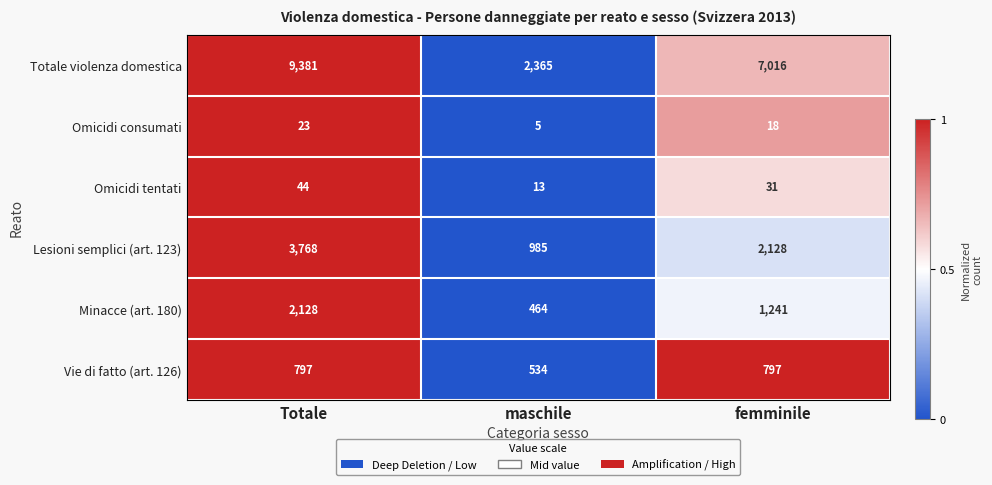

How many series are shown in this chart?

6